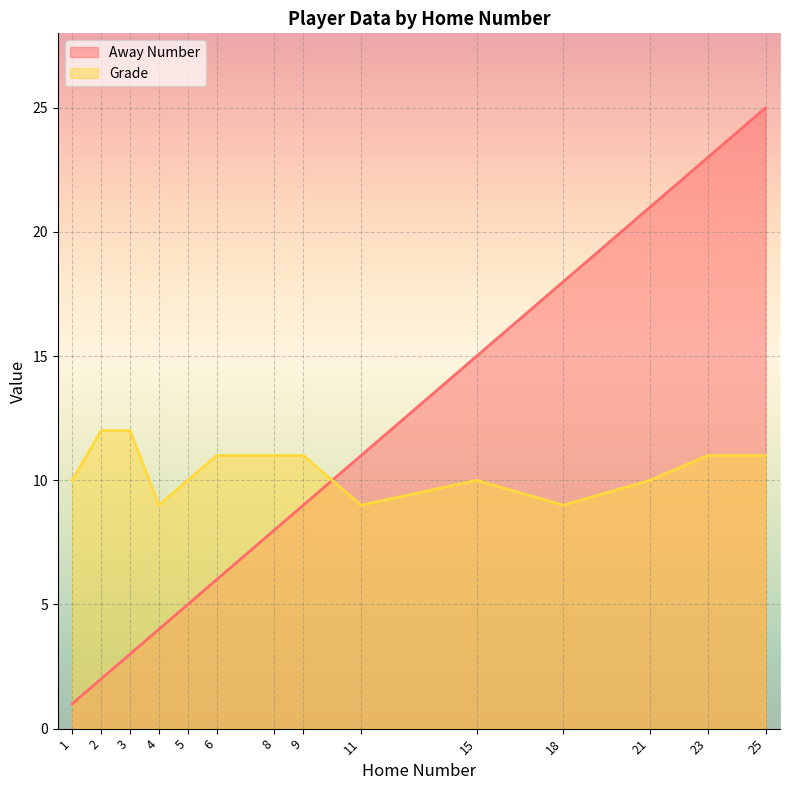

At 3, list the series in order from largest to smallest.

Grade, Away Number